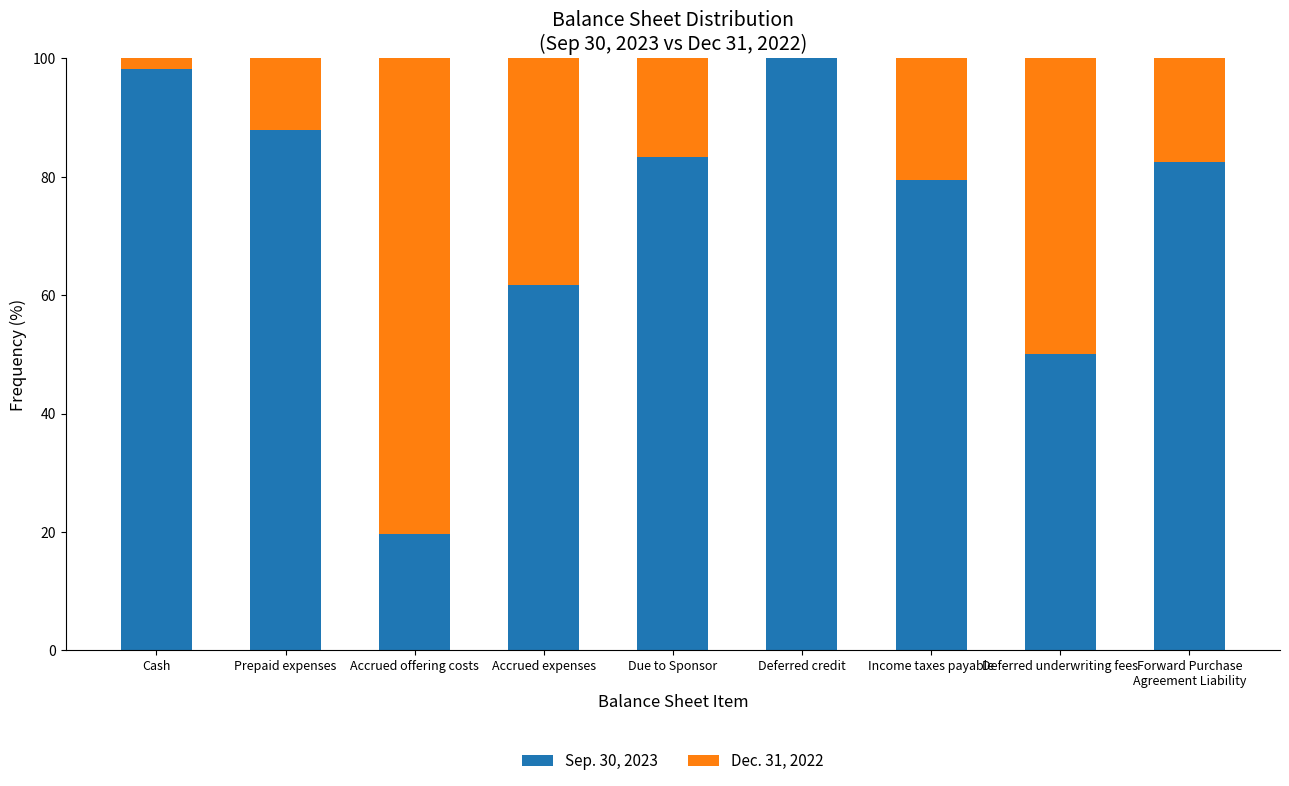

What is the total value across all series at Deferred underwriting fees?

100.0